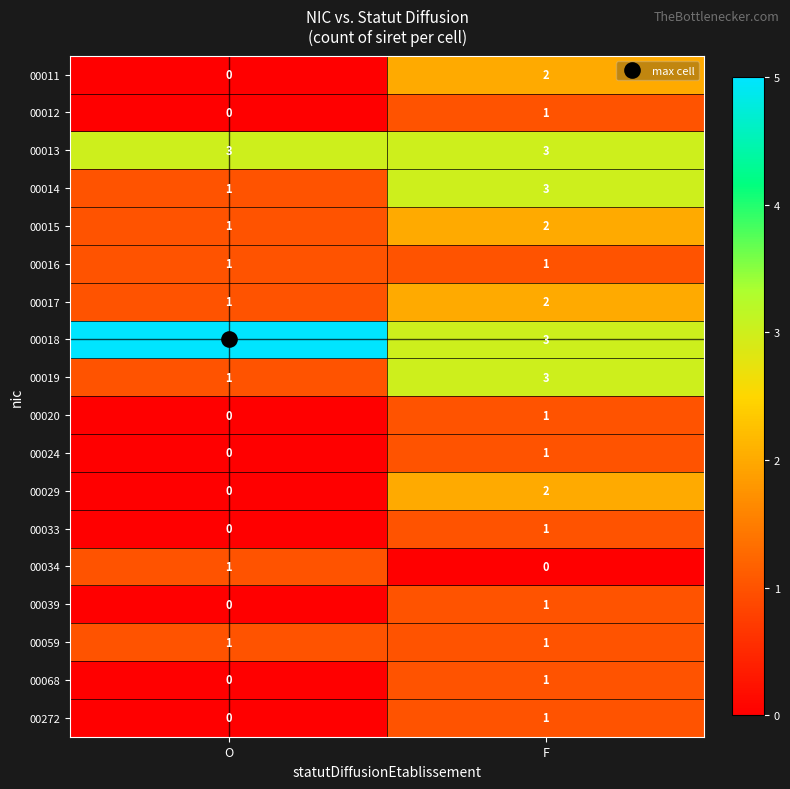

What is the maximum value shown in the chart?

5